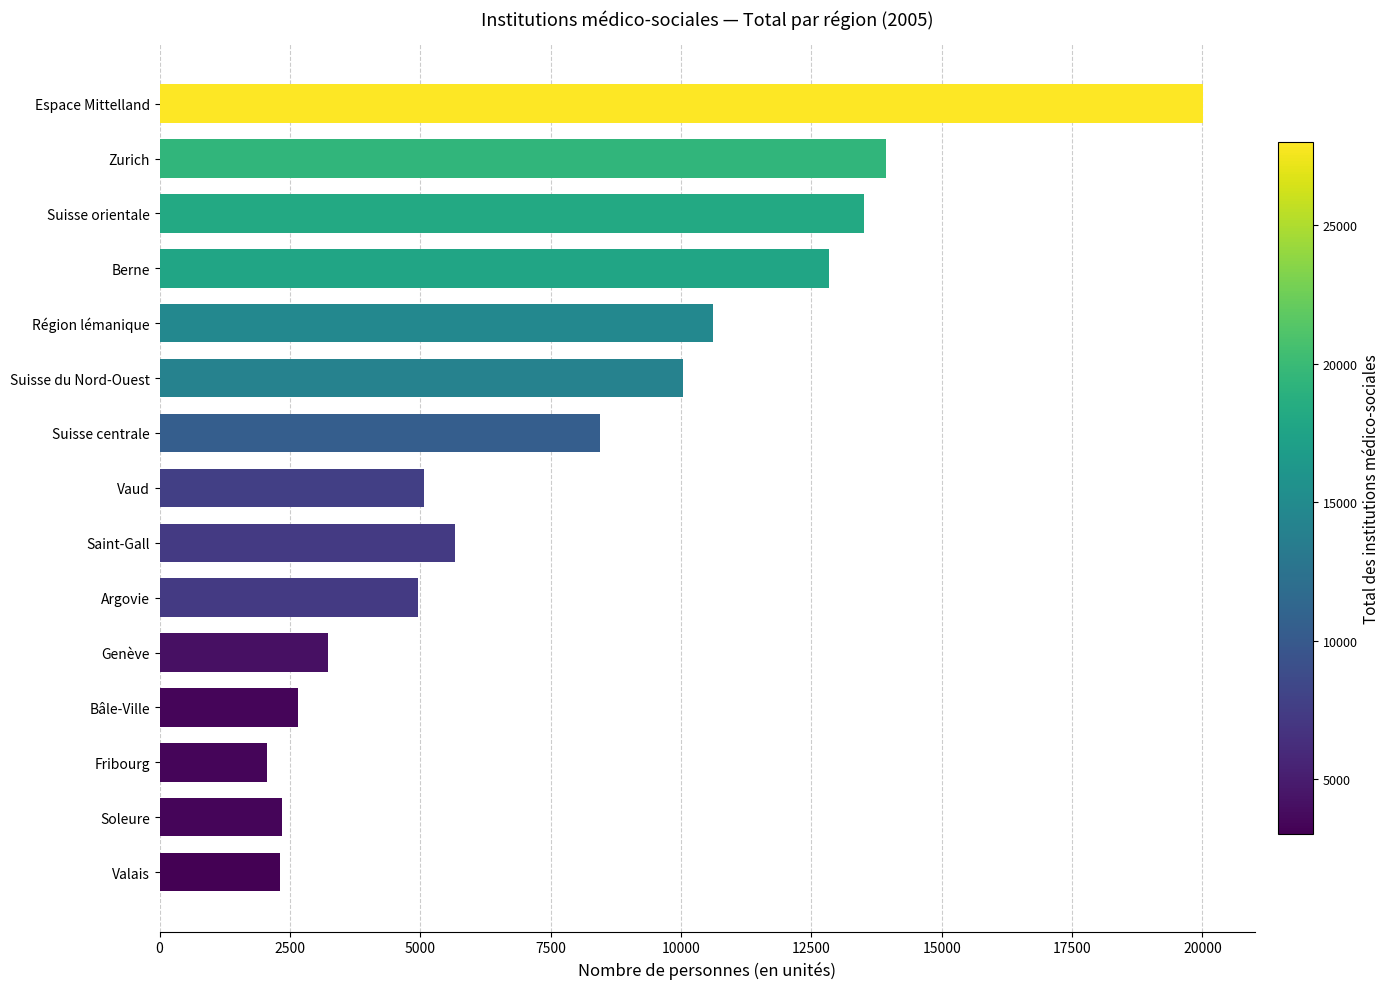

The value at Soleure is 1357. True or false?

False